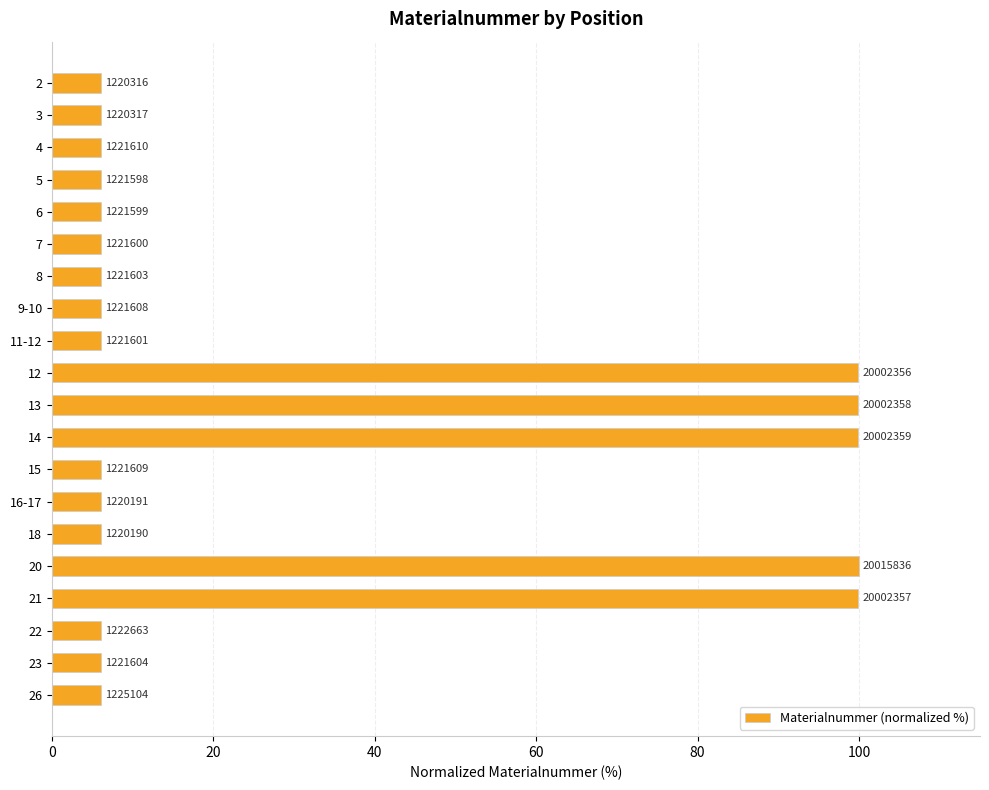

How many bars are there in total?

20